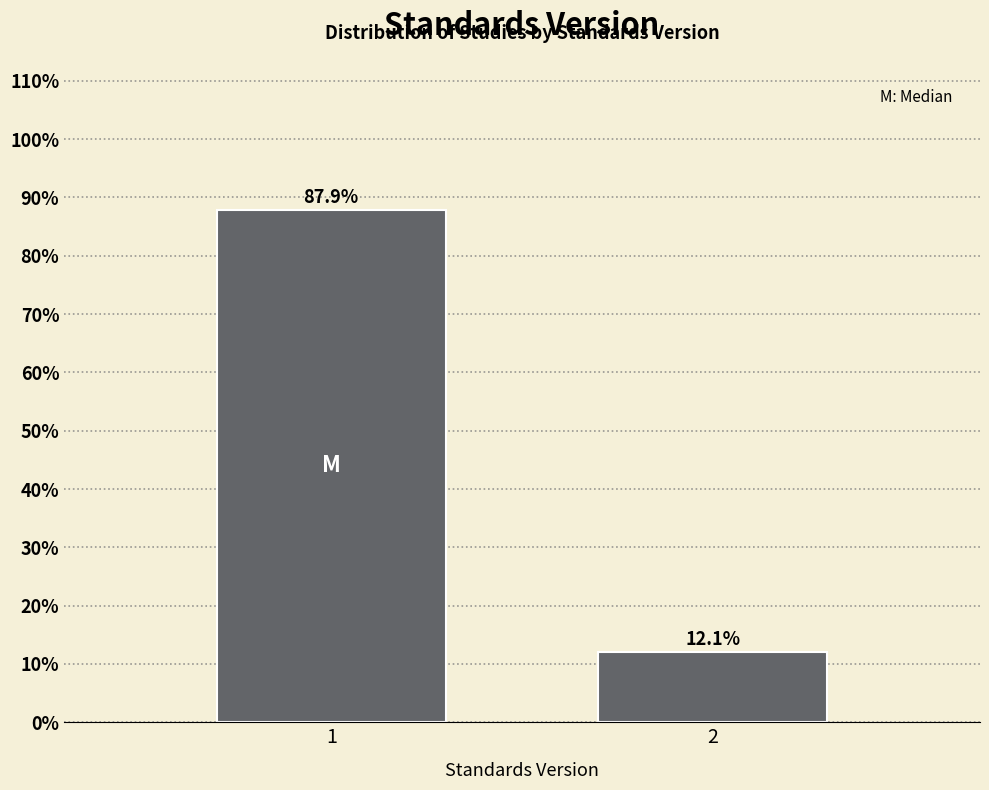

Reading right to left, list all the values displayed in this chart.

12.1	87.9